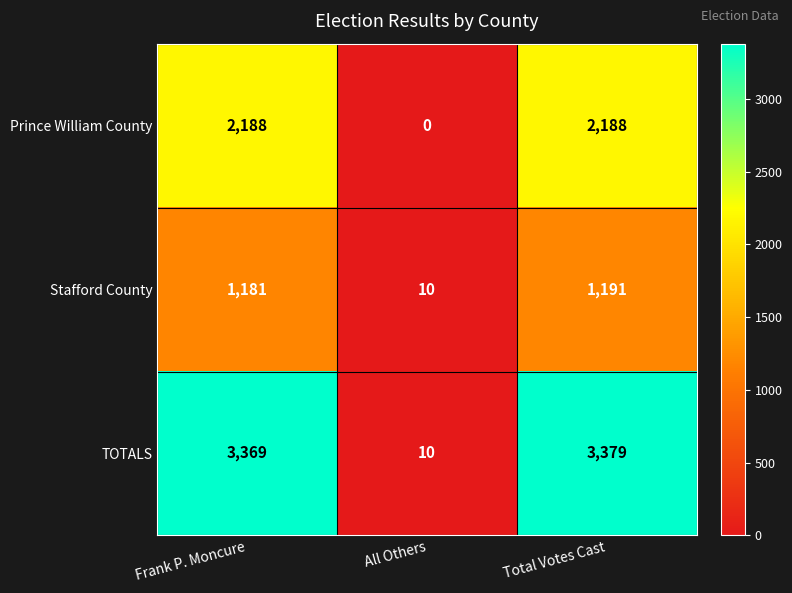

What is the difference between the highest and lowest values at Frank P. Moncure?

2188